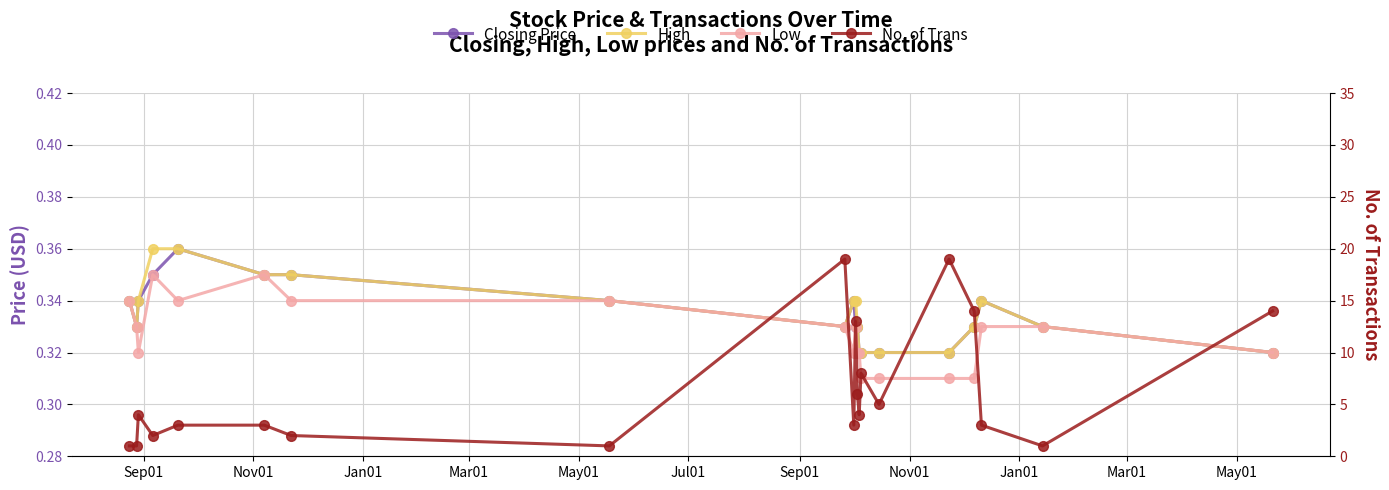

True or false: High and No. of Trans intersect in this chart.

False